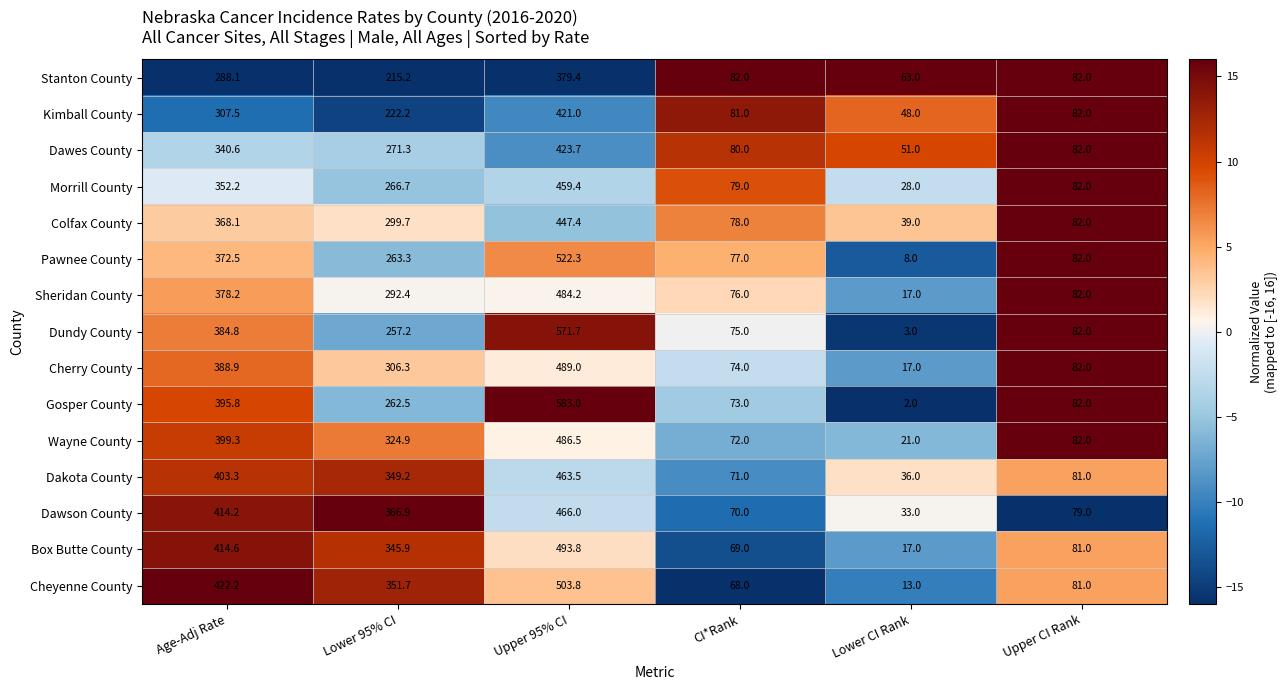

Where does the Kimball County series first go above 222?

Age-Adj Rate